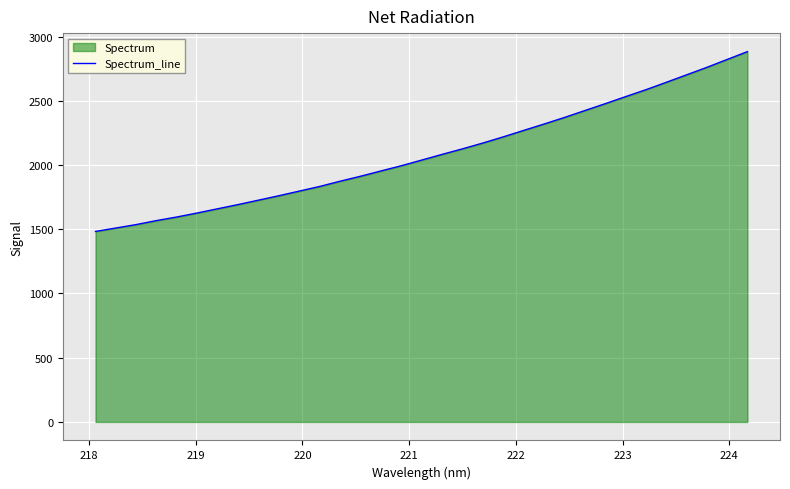

What is the difference between the second highest and minimum values?

1338.5